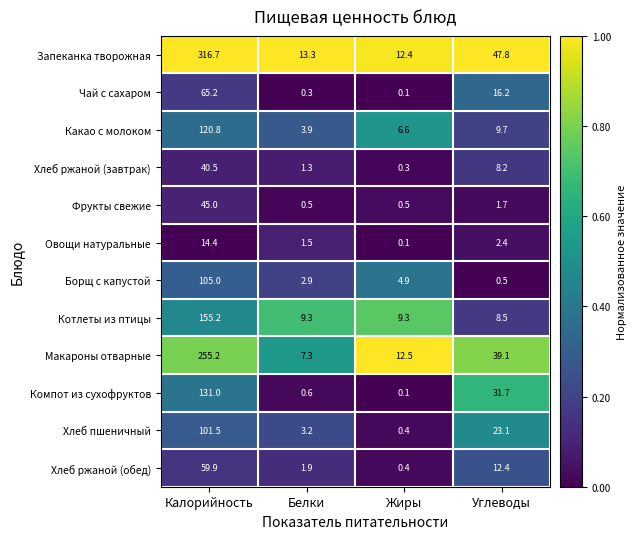

What is the difference between the maximum and second lowest values in the Хлеб ржаной (обед) series?

58.0